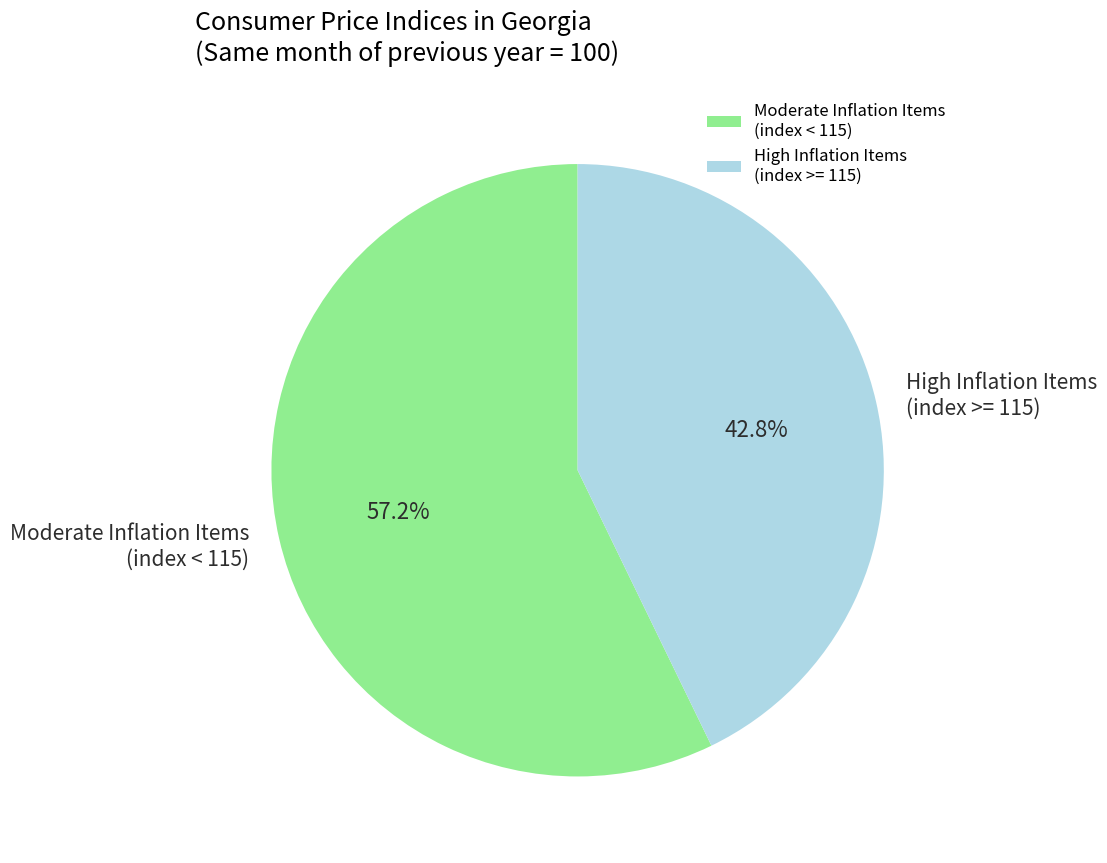

Rank the categories by value from lowest to highest.

High Inflation Items (index >= 115), Moderate Inflation Items (index < 115)